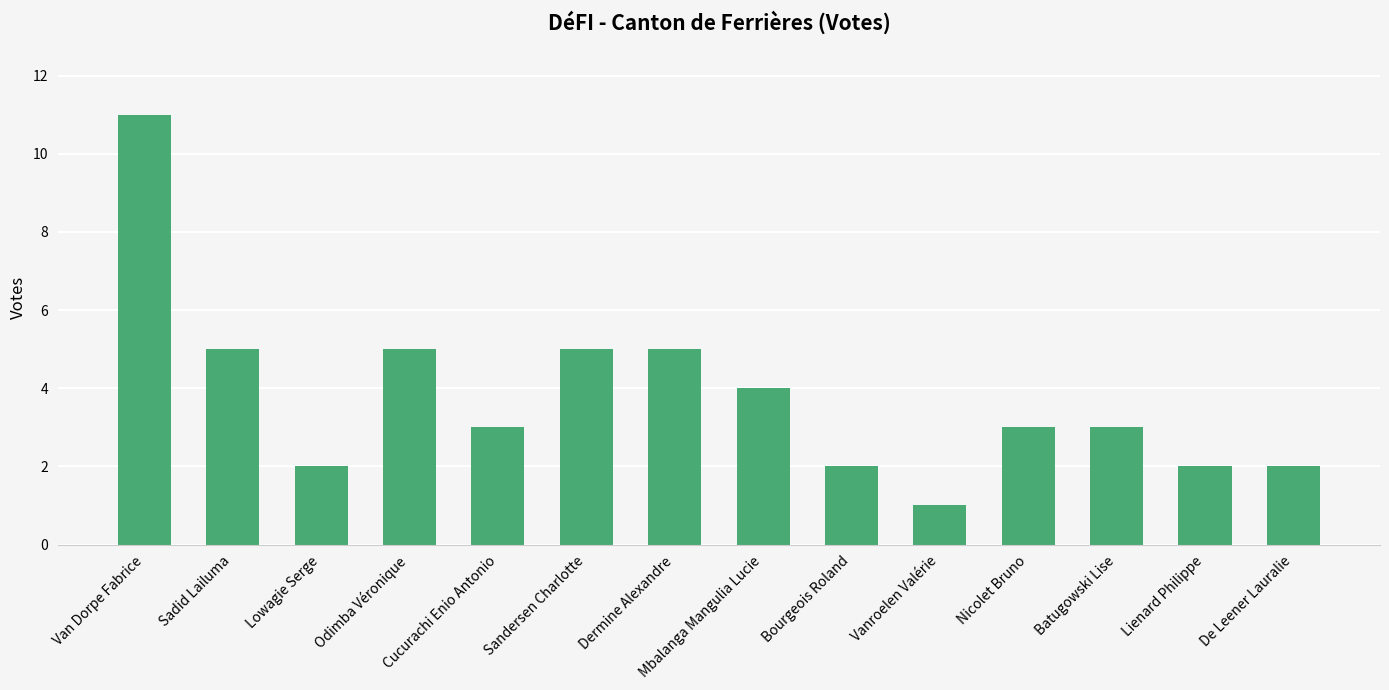

What is the difference between the second highest and minimum values?

4